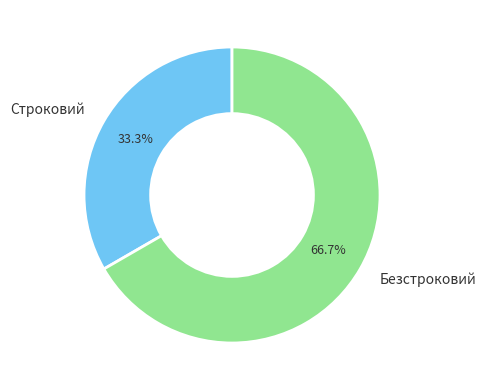

To the nearest percent, what percentage of the pie is Строковий?

33%